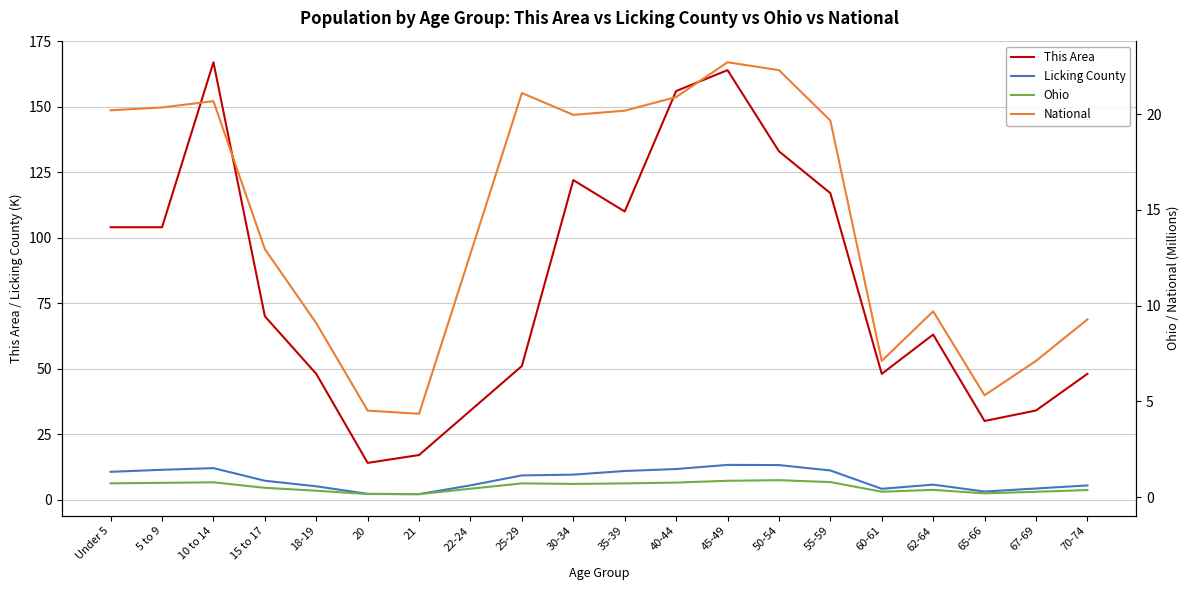

Which series has the largest total across all categories?

This Area